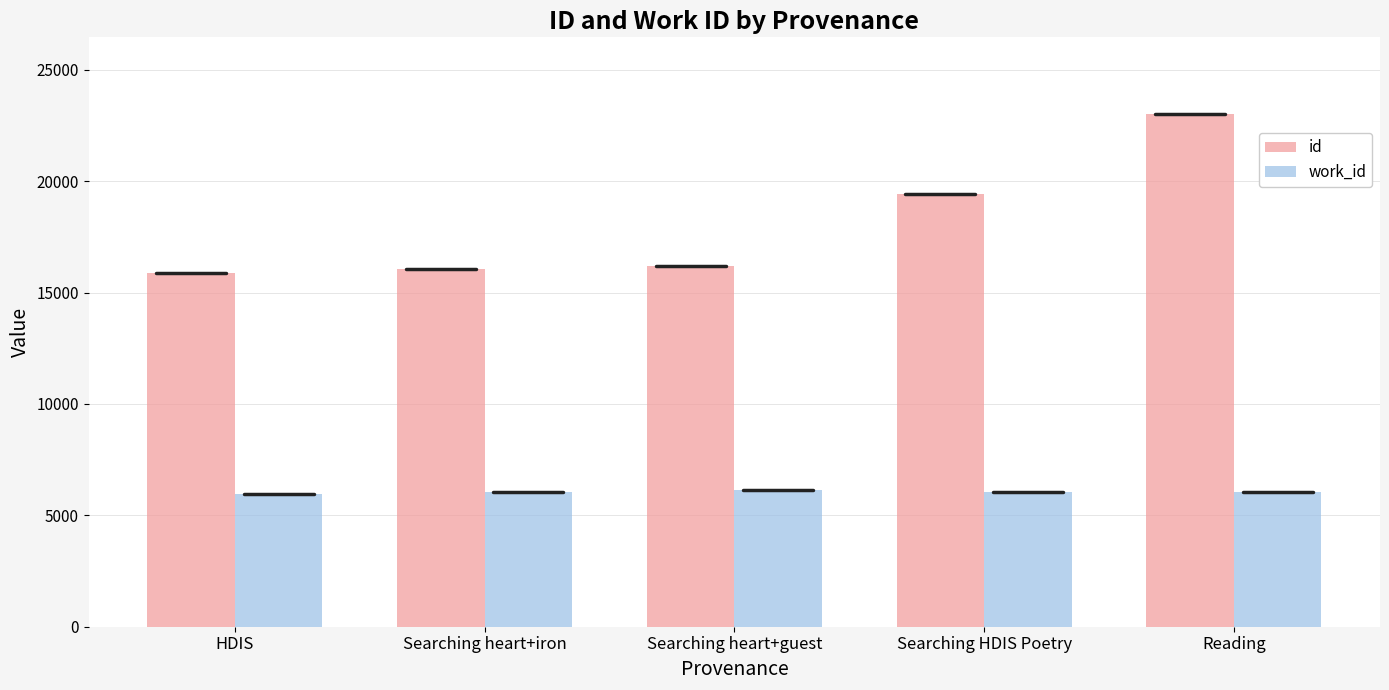

What is the label of the 1st bar from the left?

HDIS